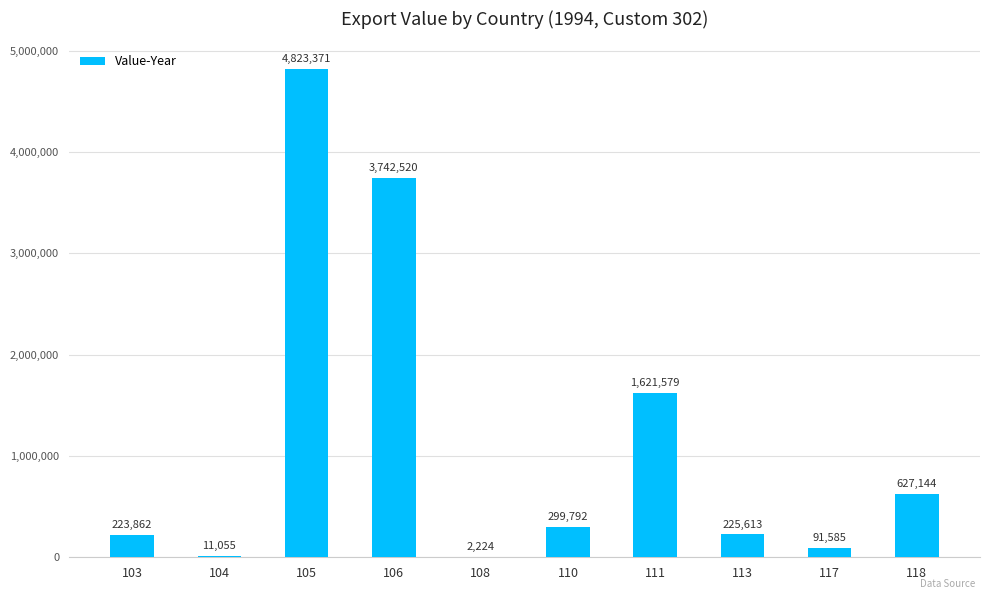

What is the maximum value shown in the chart?

4823371